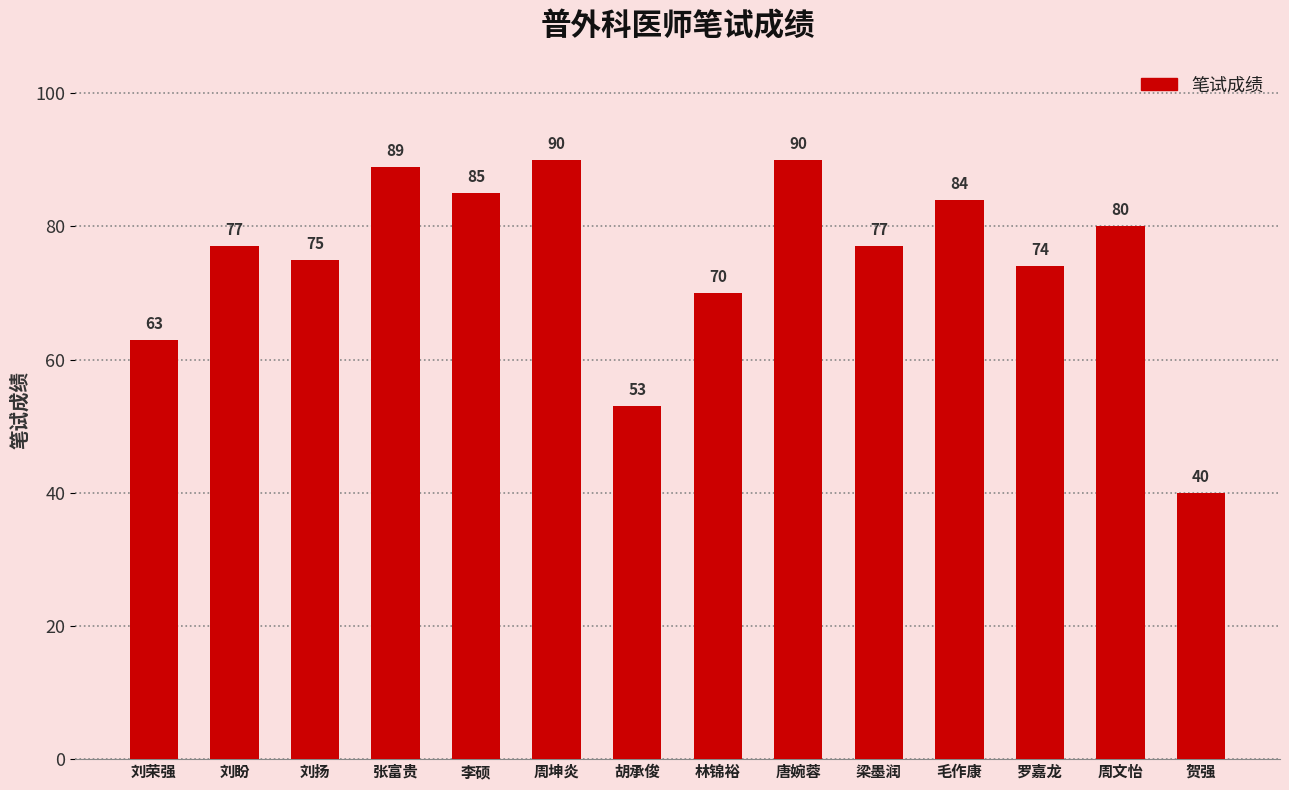

True or false: the data shows 77 at 梁墨润.

True